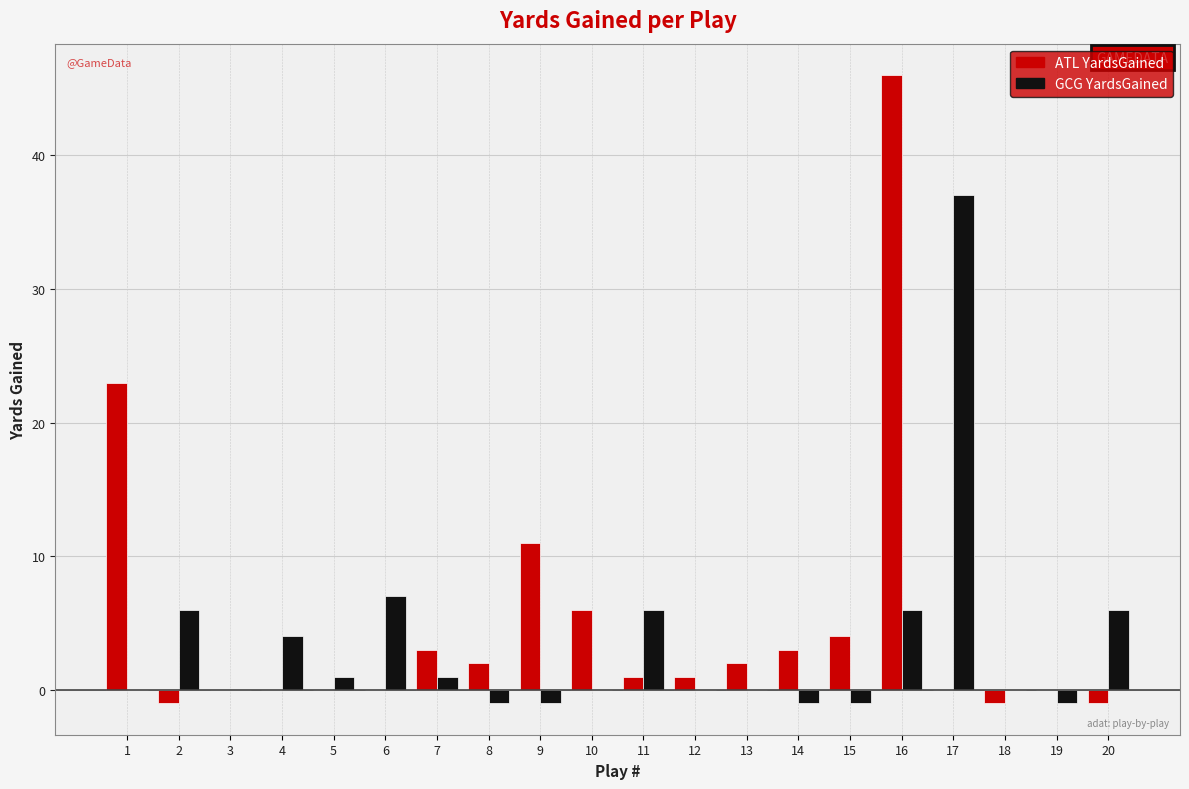

True or false: ATL YardsGained has a value of 0 at 6.

True